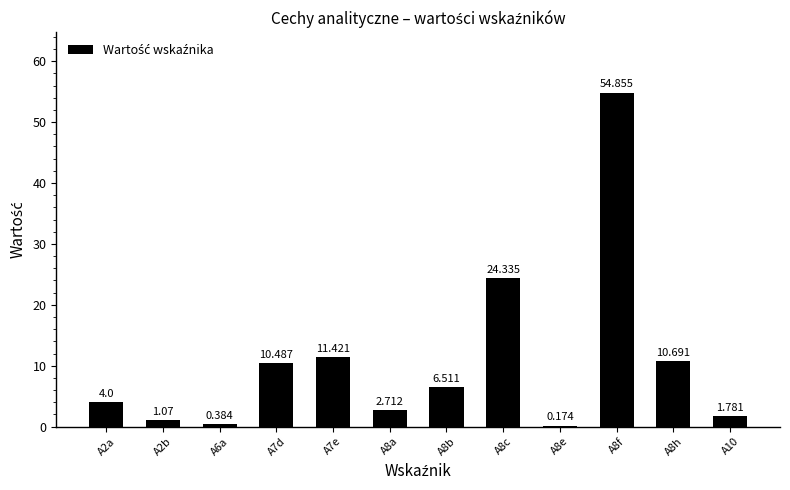

At which label does the data first exceed 6?

A7d